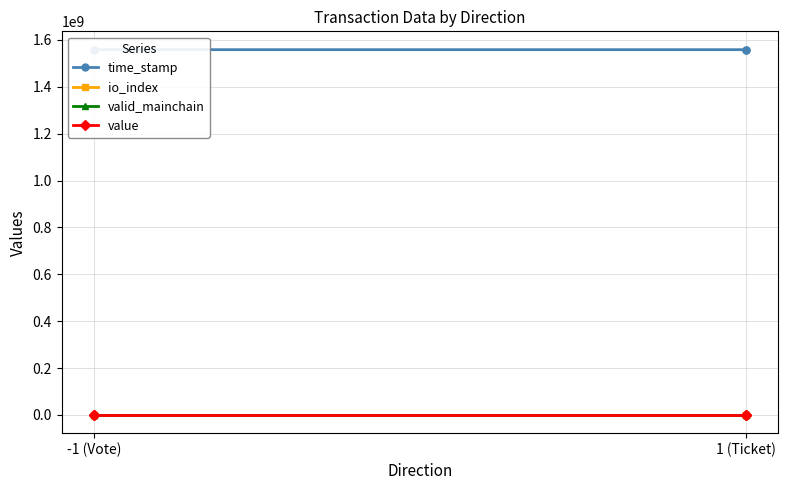

True or false: io_index and valid_mainchain intersect in this chart.

False